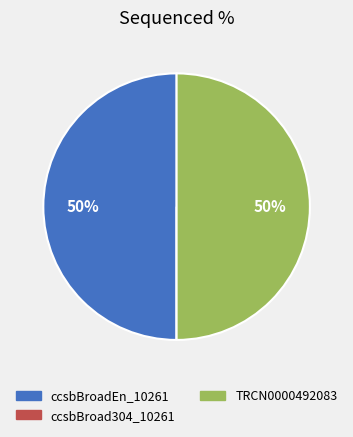

Combined, do ccsbBroadEn_10261 and TRCN0000492083 account for over 50%?

Yes